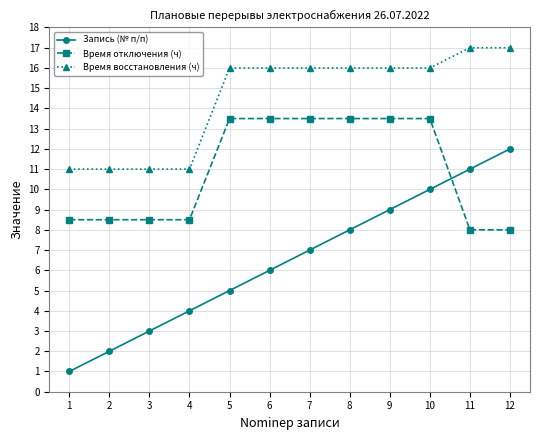

What is the sum of all Время отключения (ч) values?

131.0